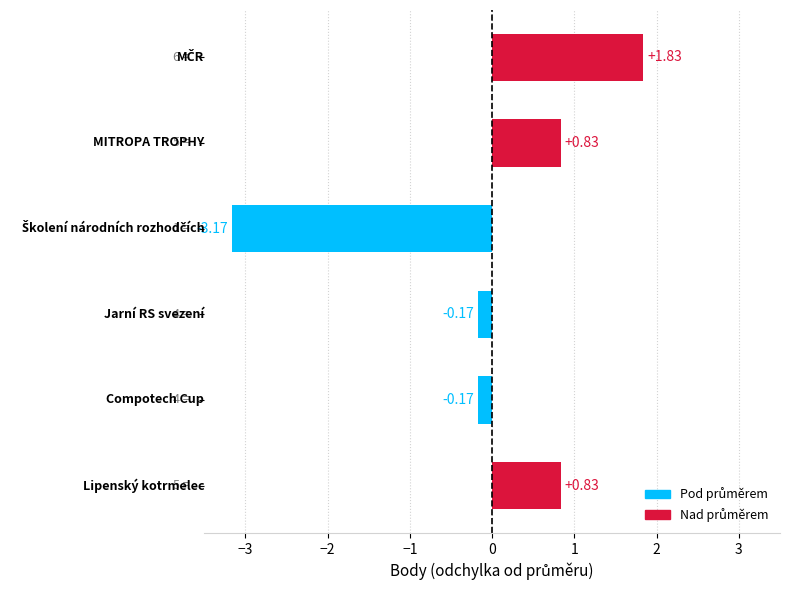

How many bars are there in total?

6